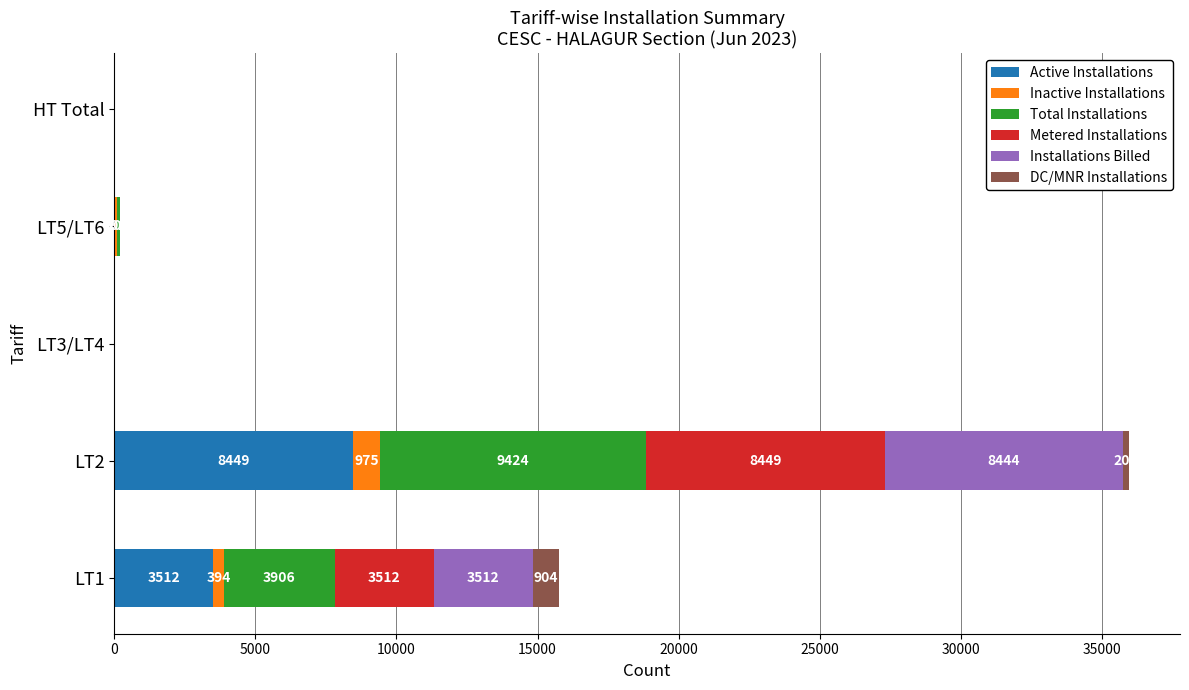

At which category is the sum across all series the highest?

LT2